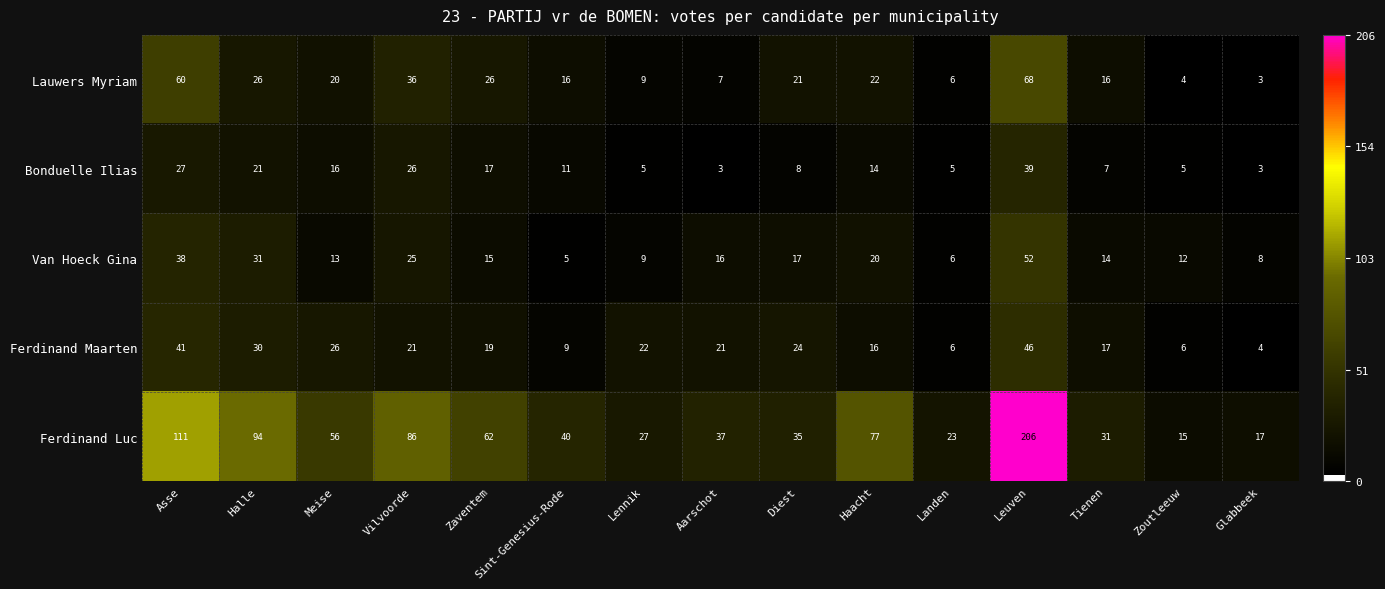

What is the maximum value shown in the chart?

206